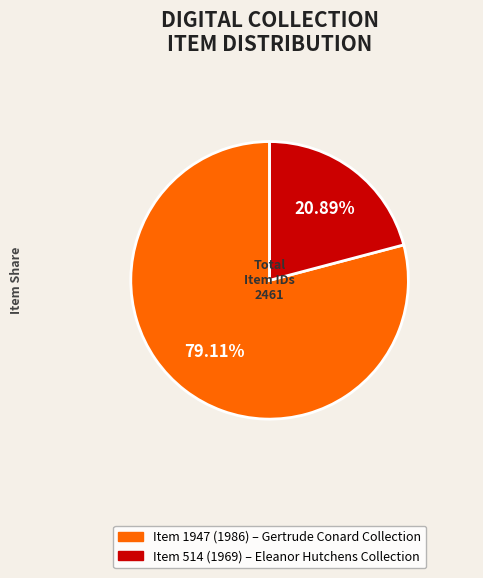

Is there any slice that represents more than half of the pie?

Yes